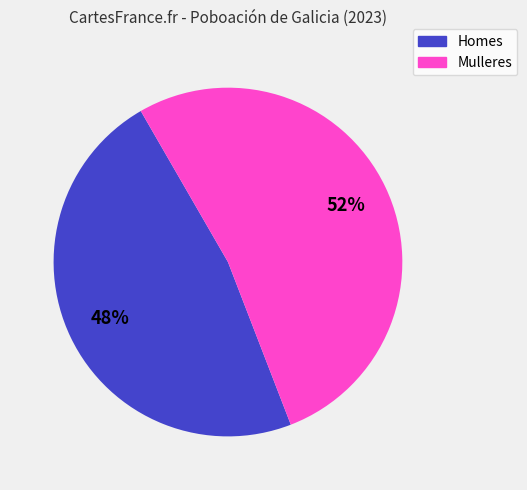

To the nearest percent, what portion does Mulleres represent?

52%